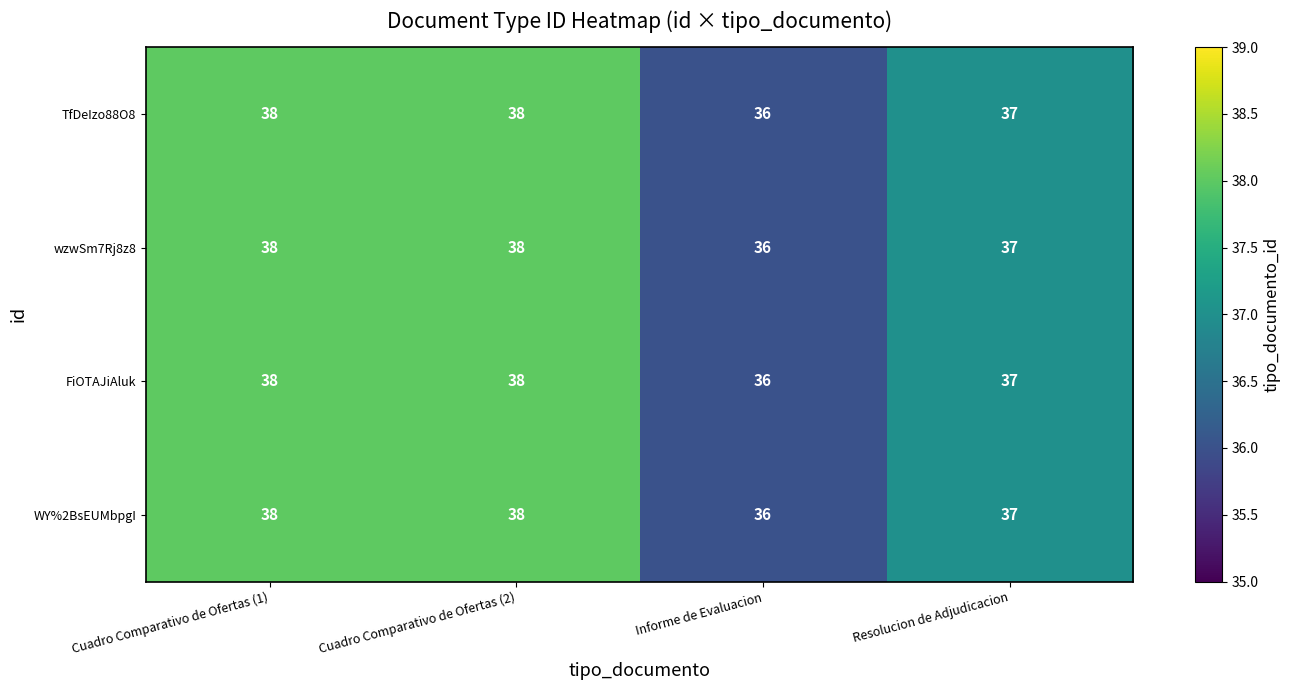

Reading left to right, what are all the values shown in this chart?

TfDeIzo88O8: Cuadro Comparativo de Ofertas (1)=38	Cuadro Comparativo de Ofertas (2)=38	Informe de Evaluacion=36	Resolucion de Adjudicacion=37
wzwSm7Rj8z8: Cuadro Comparativo de Ofertas (1)=38	Cuadro Comparativo de Ofertas (2)=38	Informe de Evaluacion=36	Resolucion de Adjudicacion=37
FiOTAJiAluk: Cuadro Comparativo de Ofertas (1)=38	Cuadro Comparativo de Ofertas (2)=38	Informe de Evaluacion=36	Resolucion de Adjudicacion=37
WY%2BsEUMbpgI: Cuadro Comparativo de Ofertas (1)=38	Cuadro Comparativo de Ofertas (2)=38	Informe de Evaluacion=36	Resolucion de Adjudicacion=37